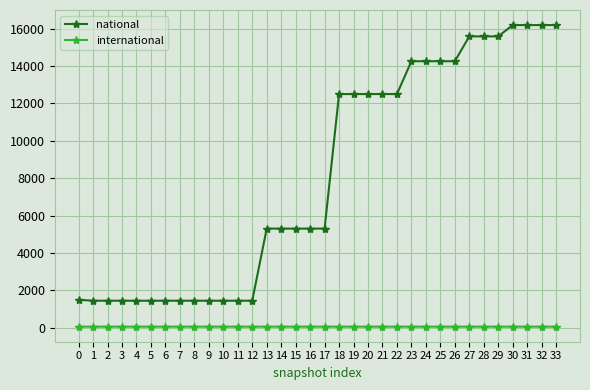

What is the value of the national point at the 14th from the left?

5299